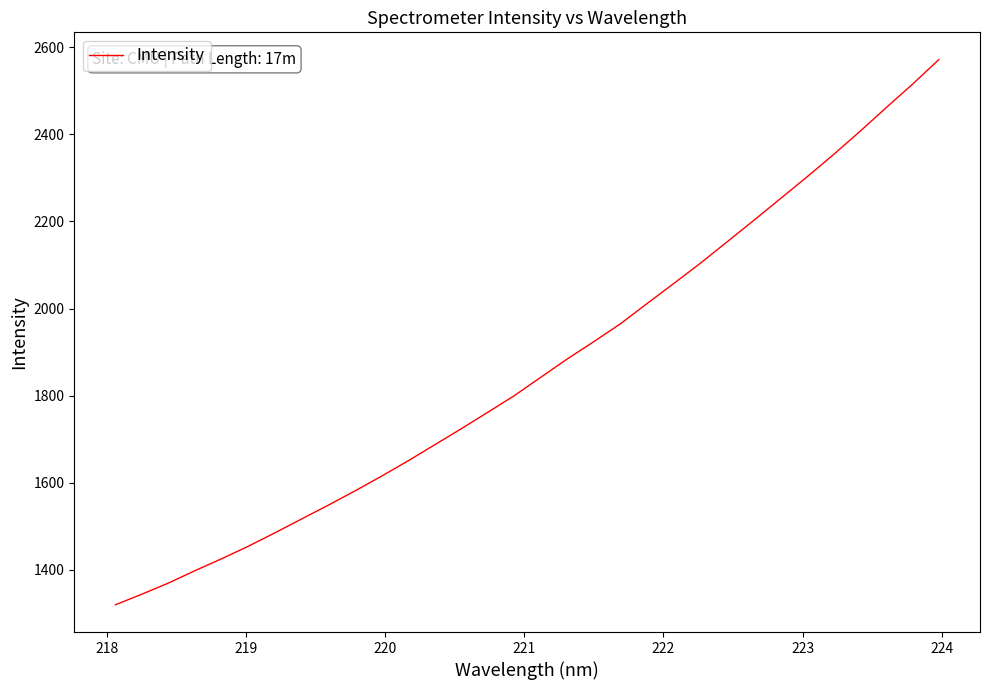

What is the average value?

1865.0